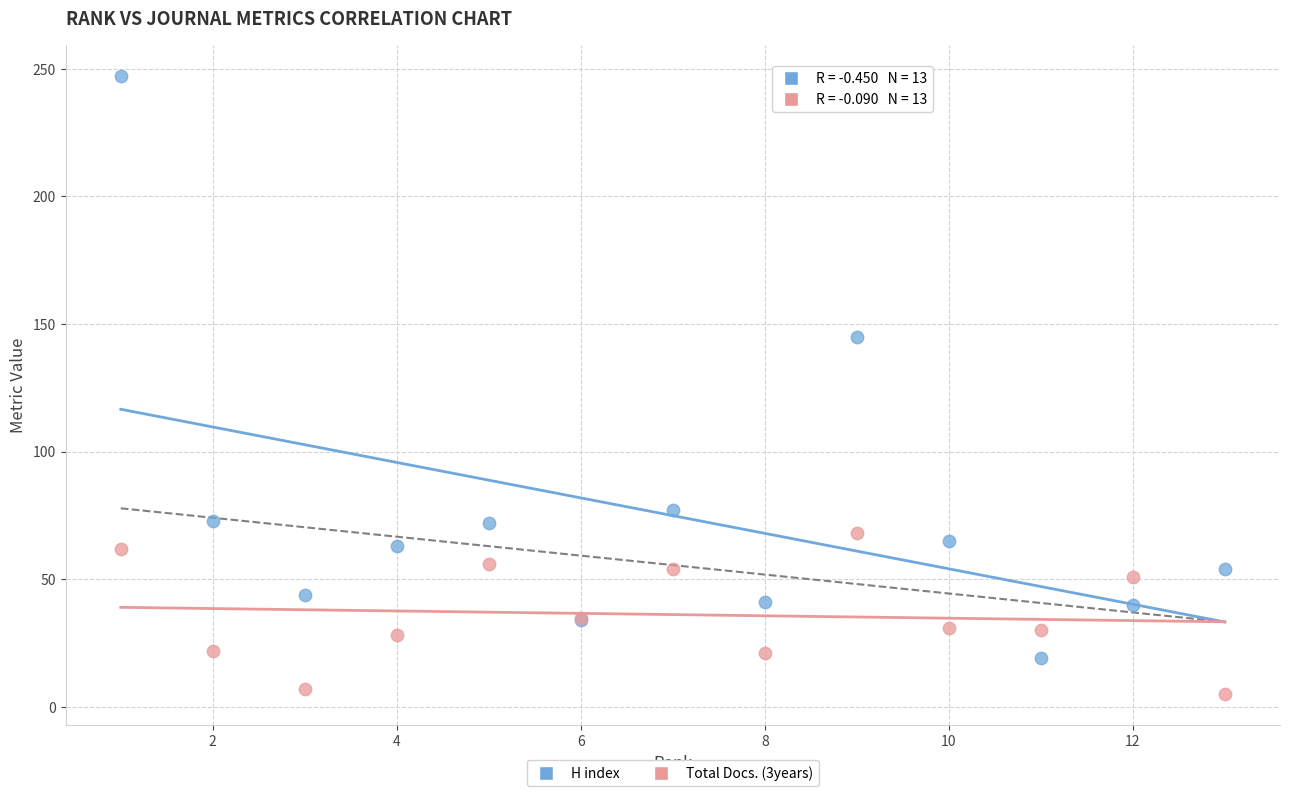

Which series has the largest Y range (max minus min)?

H index